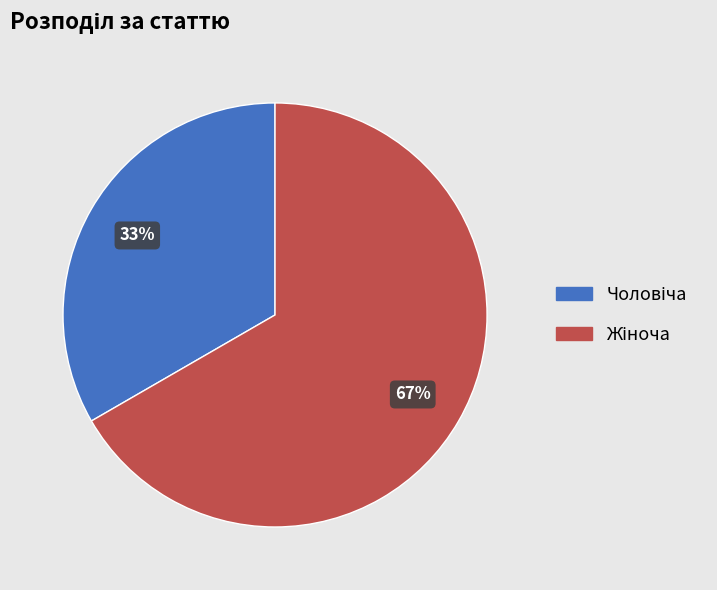

How many slices are in this pie chart?

2